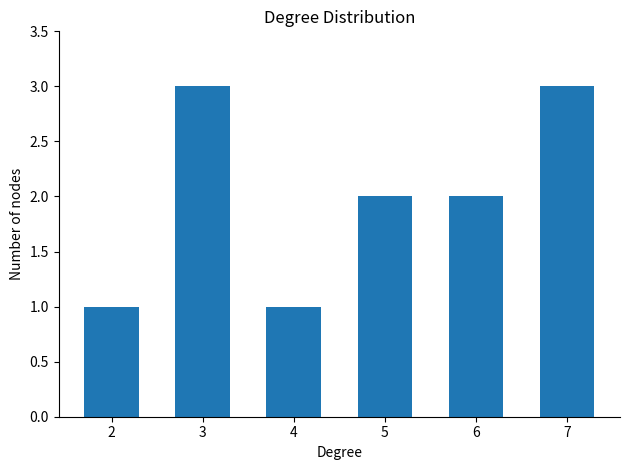

Between 5 and 4, which is larger?

5